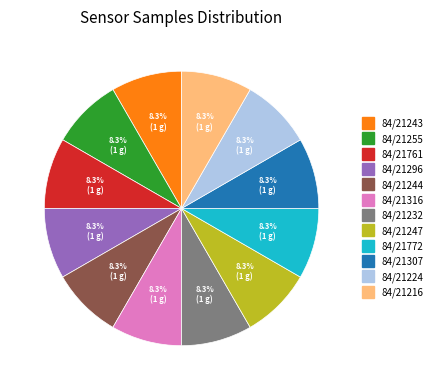

Approximately how many times larger is the value at 84/21296 compared to 84/21216?

1.0